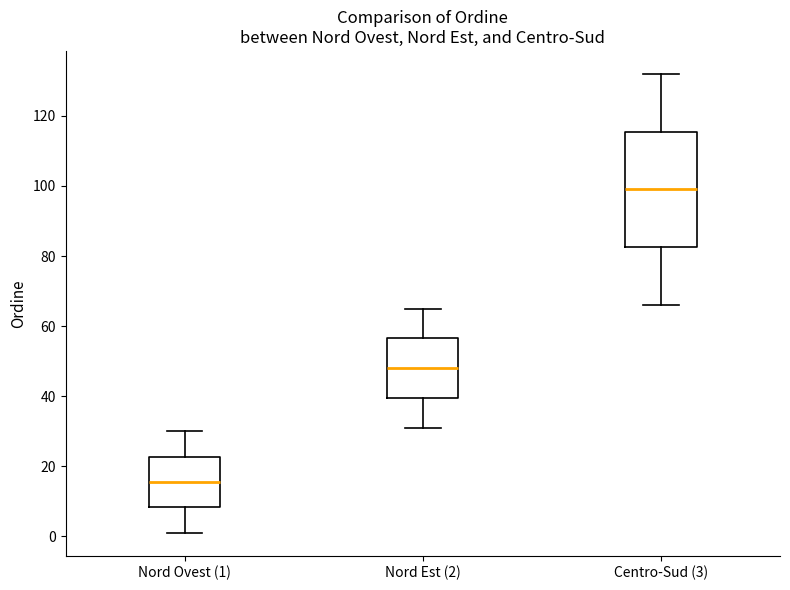

Where is the lower edge of the box for Centro-Sud (3) on the y-axis? The values are not printed on the chart, so give them approximately, as read against the axis.

82